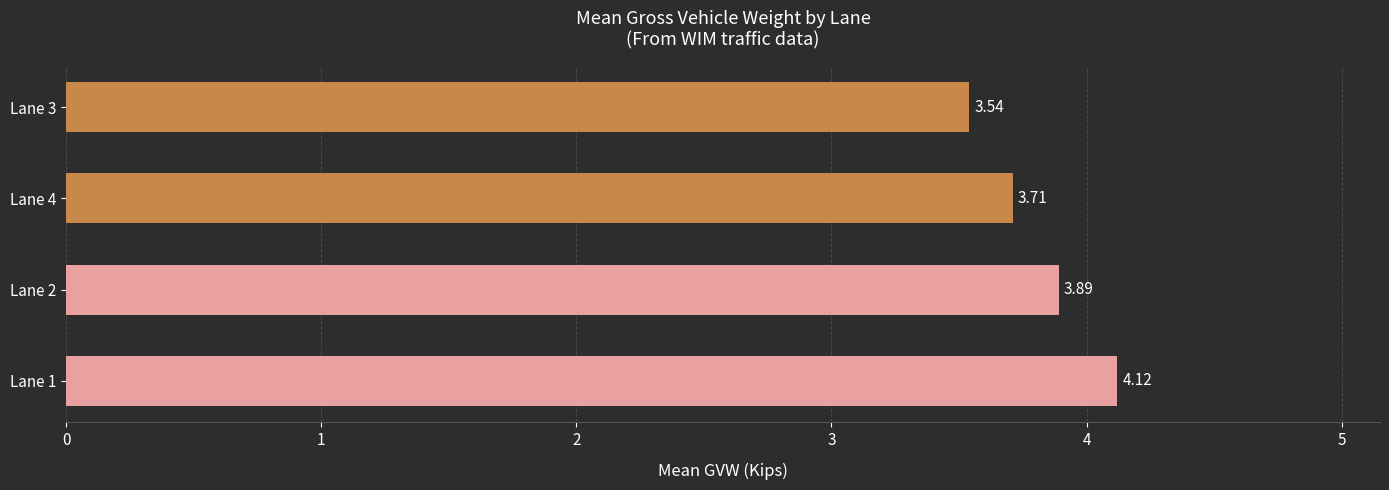

Rank the categories by value from lowest to highest.

Lane 3, Lane 4, Lane 2, Lane 1